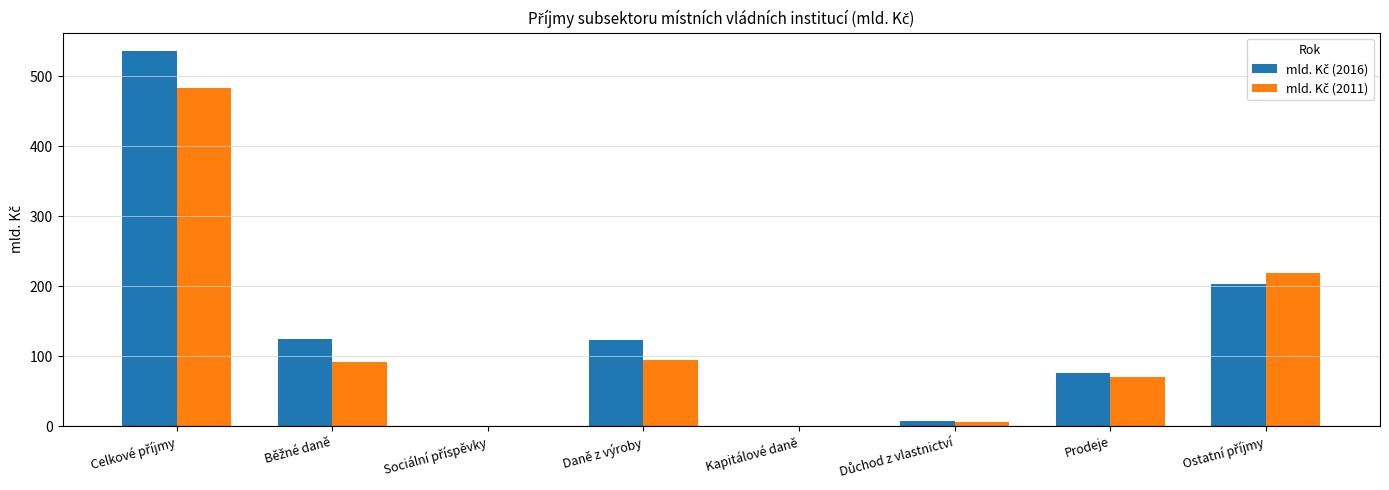

Are the bars horizontal?

No